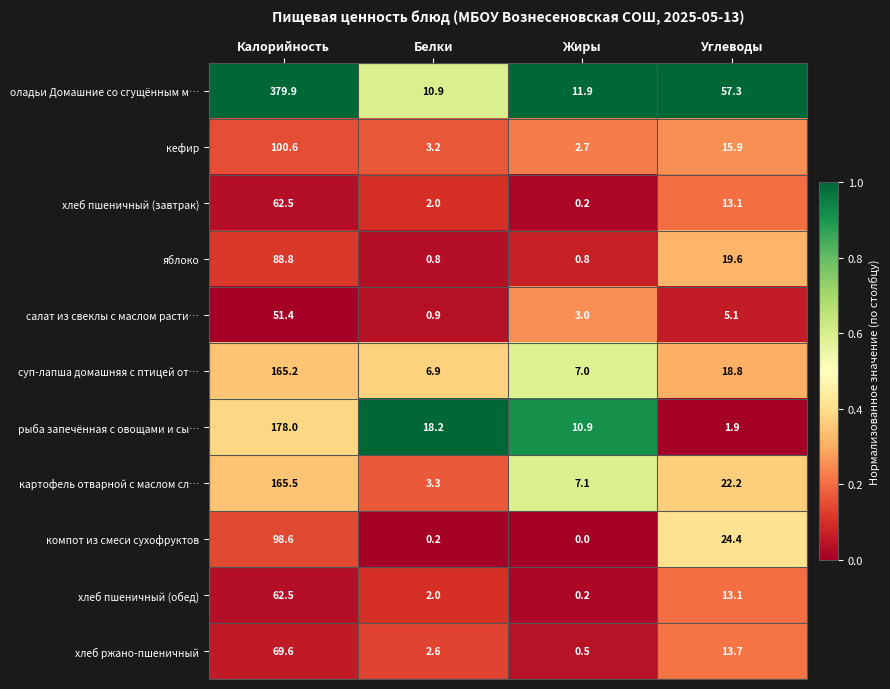

What is the difference between the хлеб пшеничный (завтрак) values at Жиры and Белки?

1.8